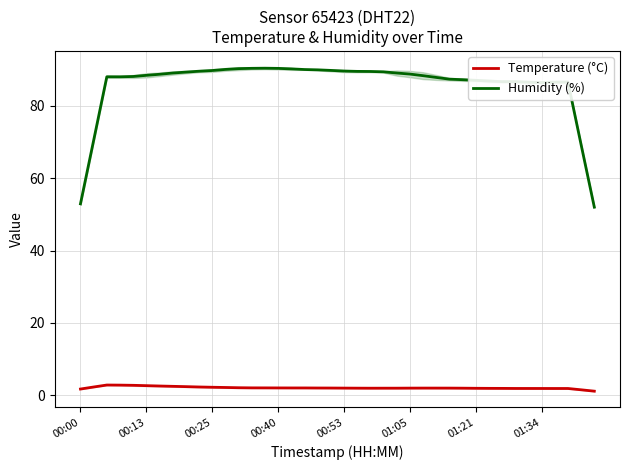

What is the minimum value for Humidity (%)?

52.0